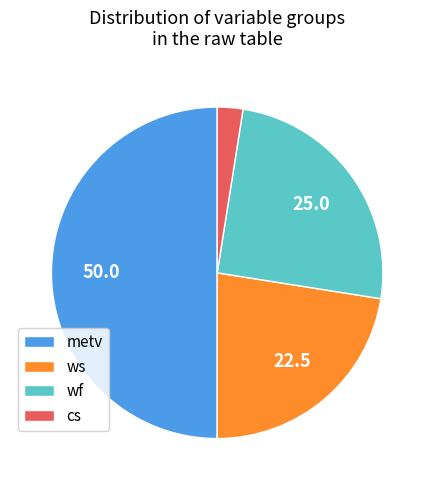

Do cs and metv together represent more than half of the pie?

Yes